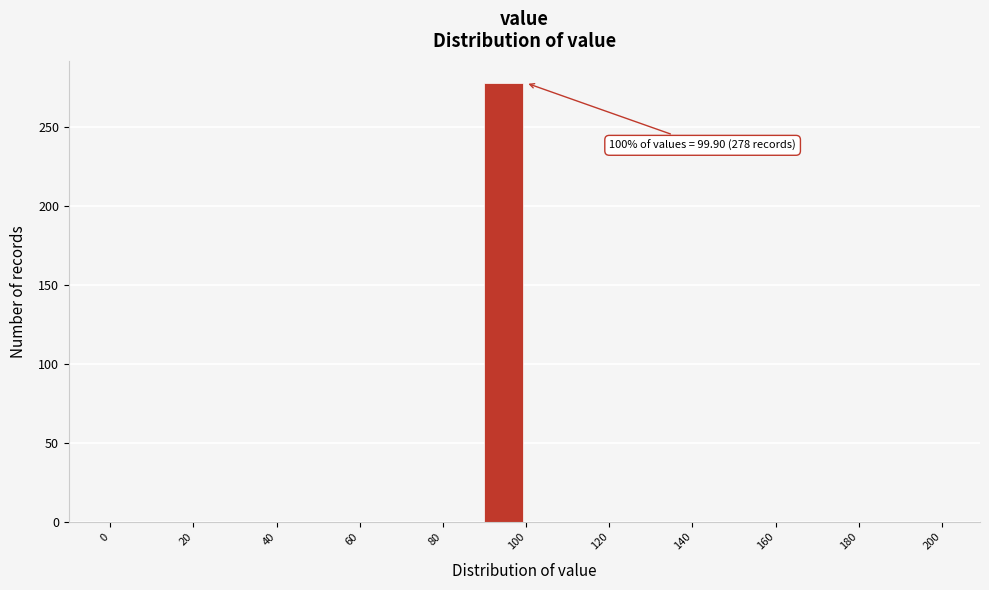

Over which range of the x-axis is the bar tallest?

90 to 100